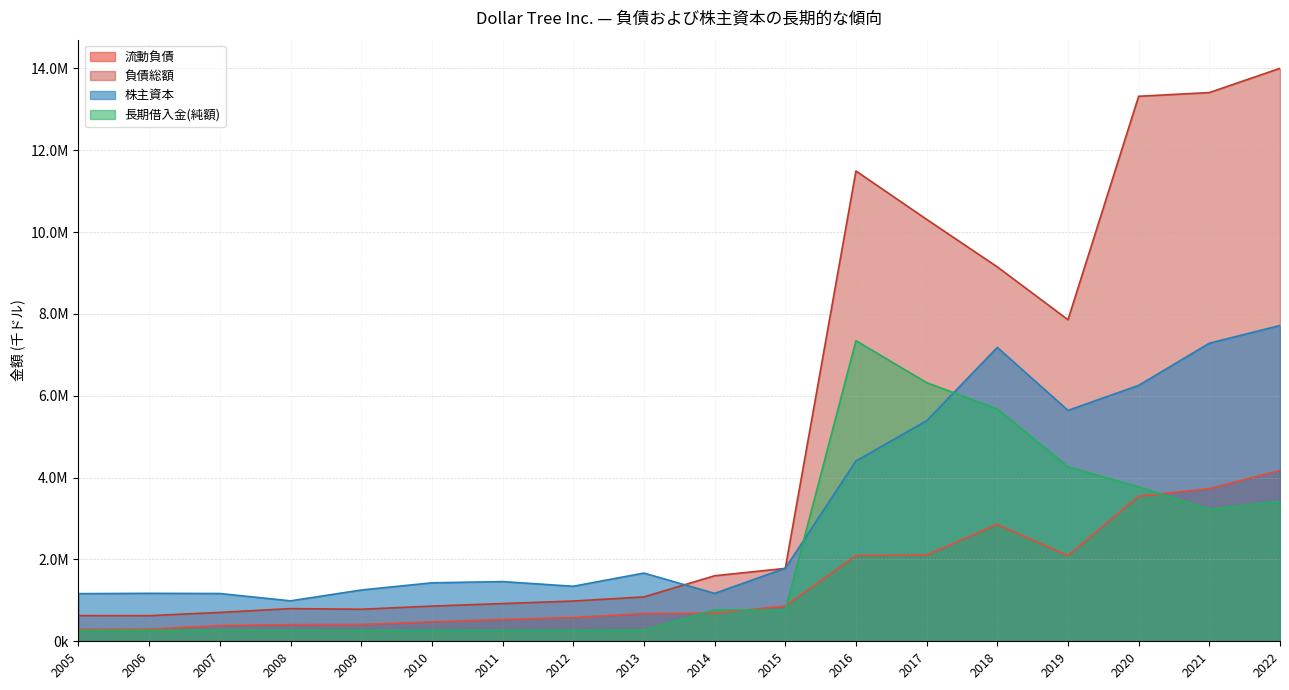

What are all the series names shown in the legend?

流動負債, 負債総額, 株主資本, 長期借入金(純額)